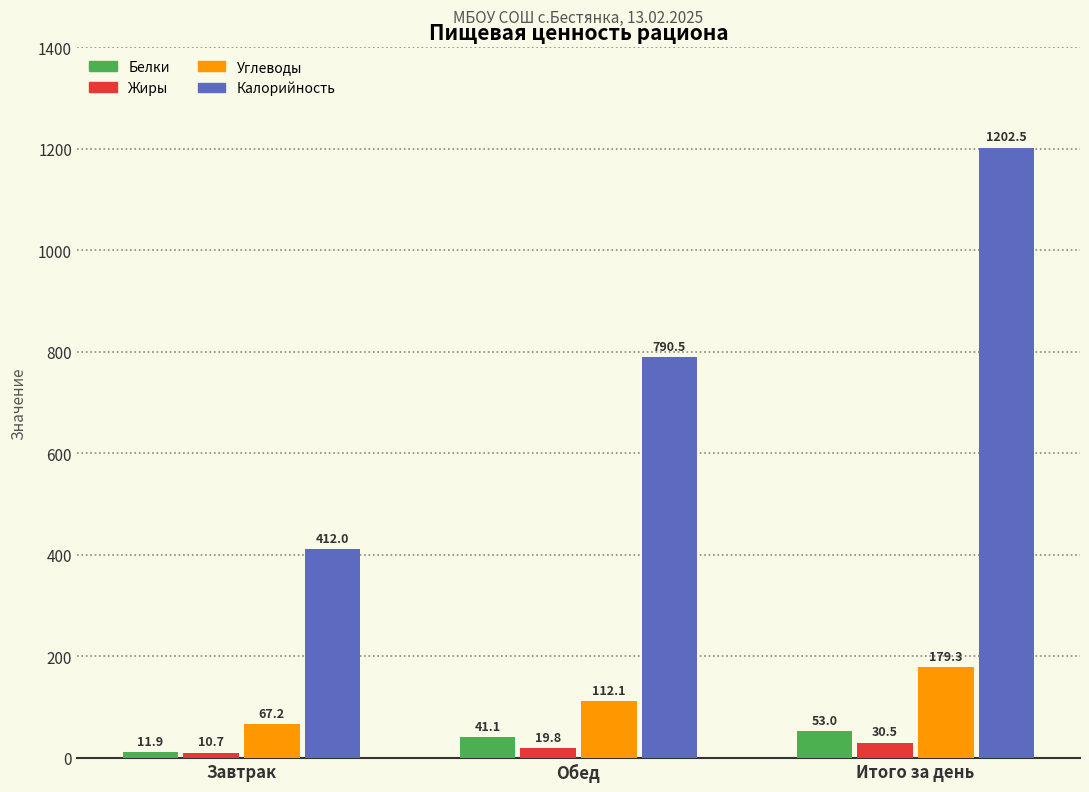

The value of Углеводы at Итого за день is 179.3. True or false?

True